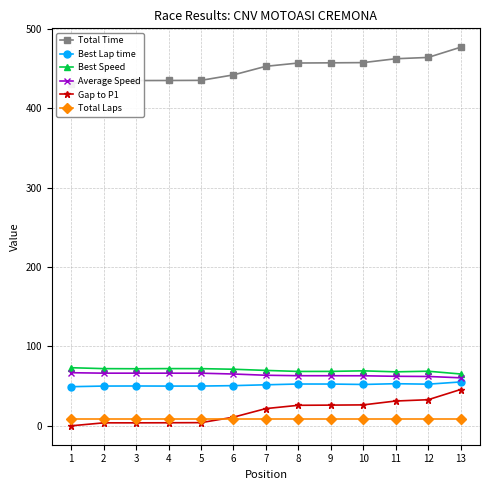

What is the spread (max minus min) of values at 1?

430.9